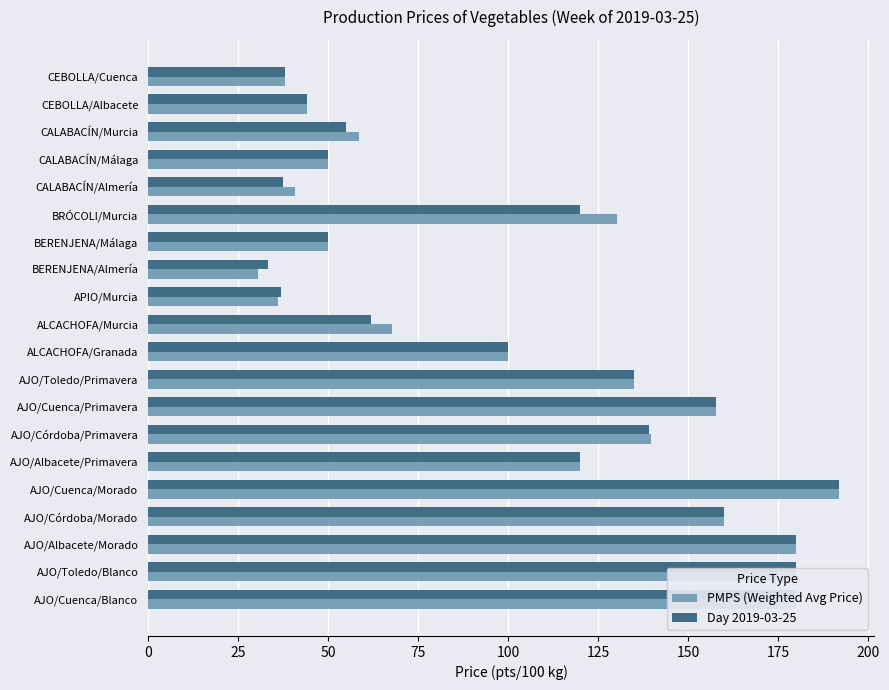

Rank the series at BRÓCOLI/Murcia from lowest to highest value.

Day 2019-03-25, PMPS (Weighted Avg Price)